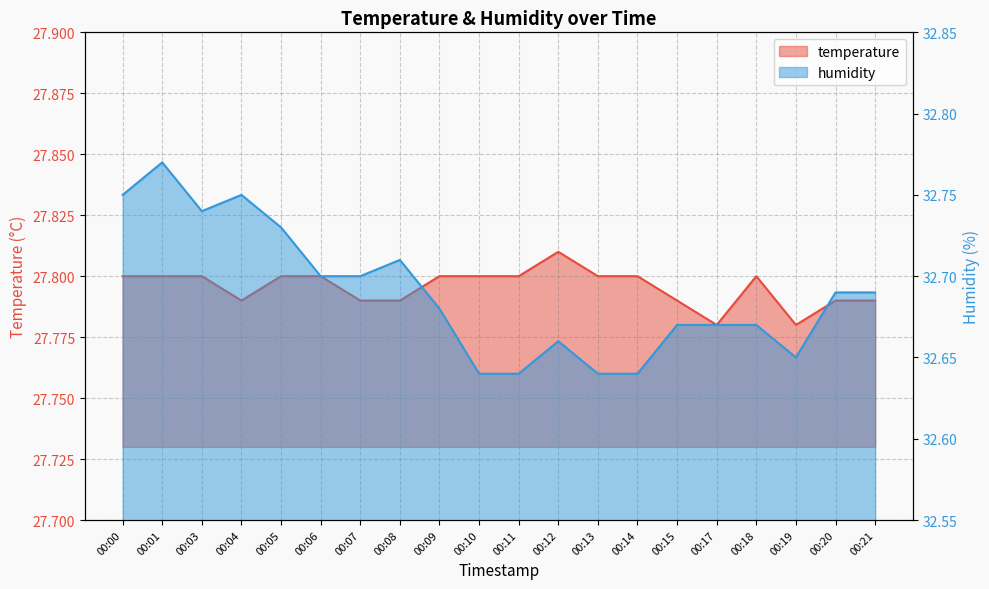

List the labels in order of temperature value, largest first.

00:12, 00:00, 00:01, 00:03, 00:05, 00:06, 00:09, 00:10, 00:11, 00:13, 00:14, 00:18, 00:04, 00:07, 00:08, 00:15, 00:20, 00:21, 00:17, 00:19